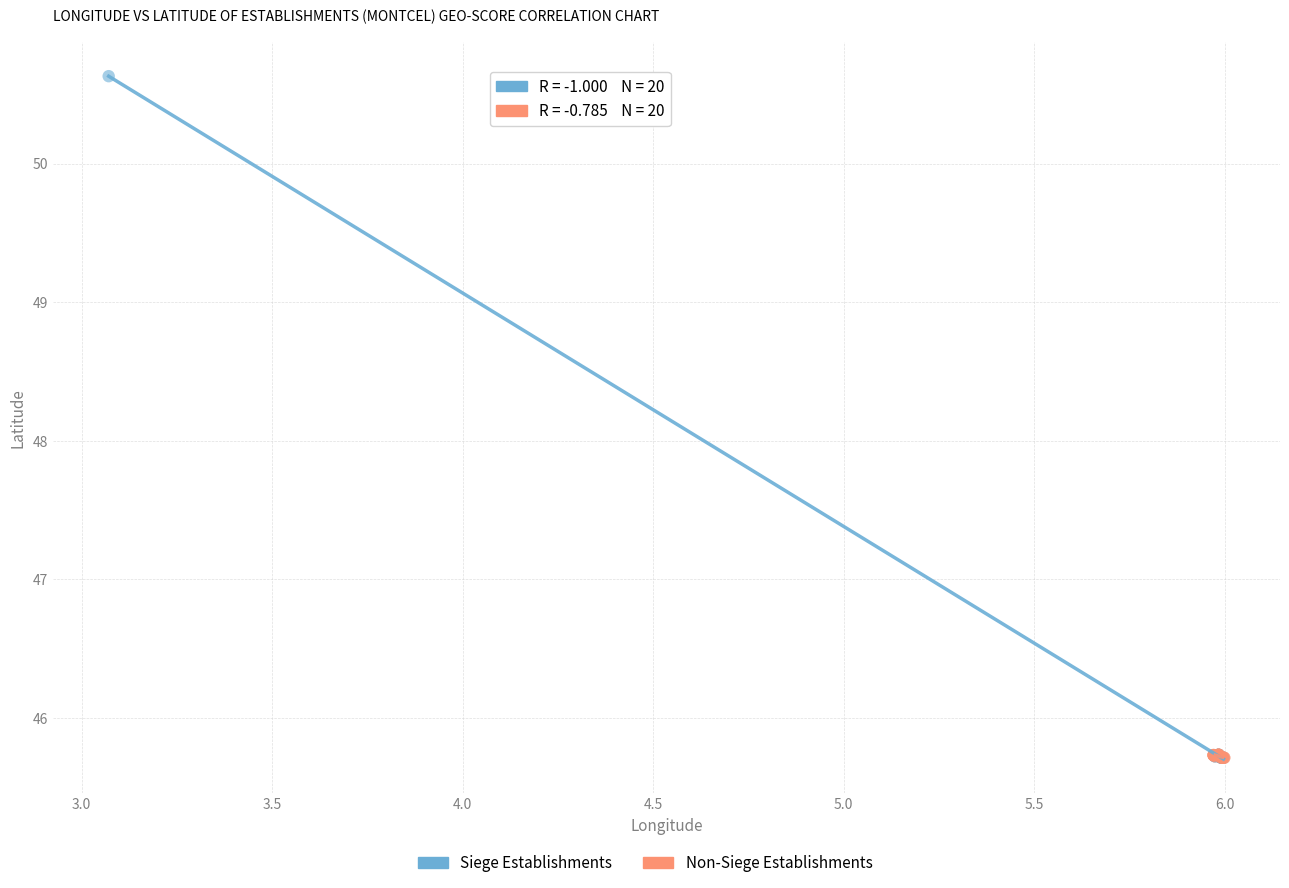

Which series has the largest Y range (max minus min)?

Siege Establishments